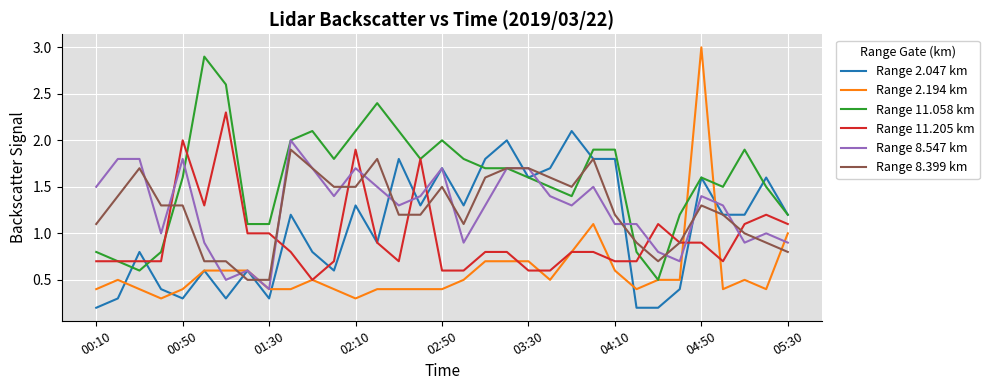

Which series has the widest spread of values?

Range 2.194 km